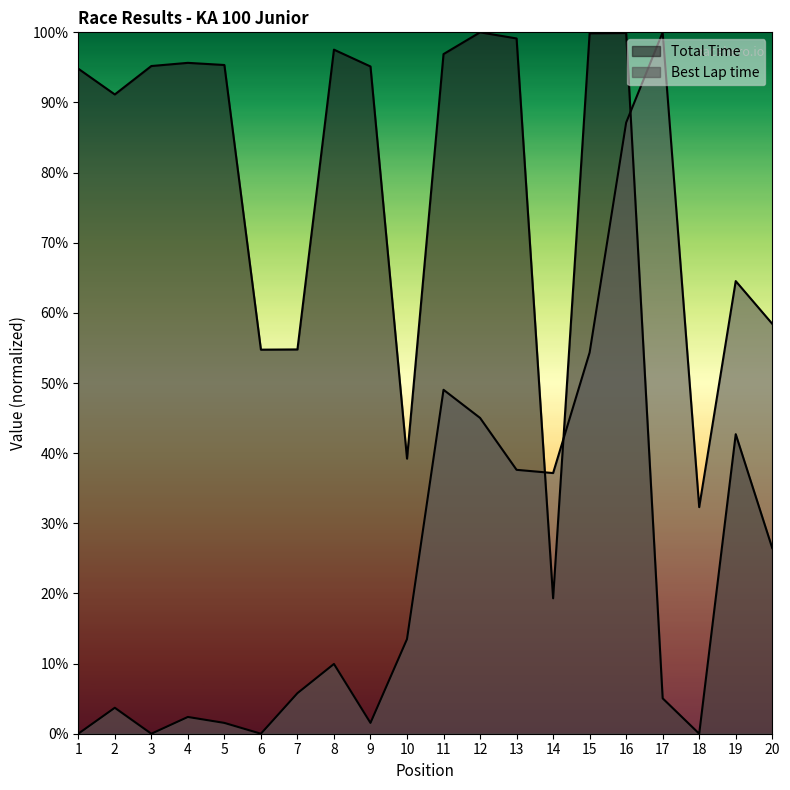

Count the number of categories in the chart.

20